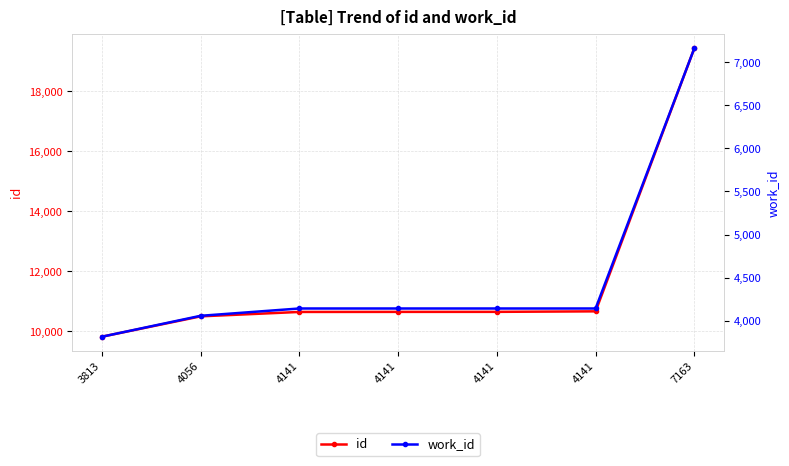

Rank the categories by id value from highest to lowest.

7163, 4141, 4141, 4141, 4141, 4056, 3813